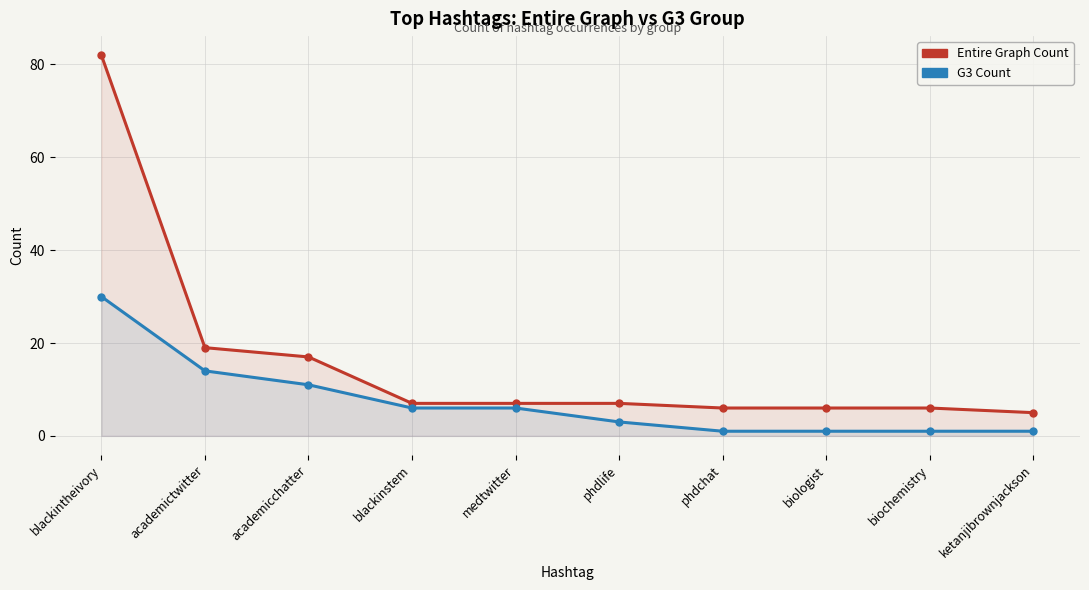

At which label does G3 Count reach its peak?

blackintheivory